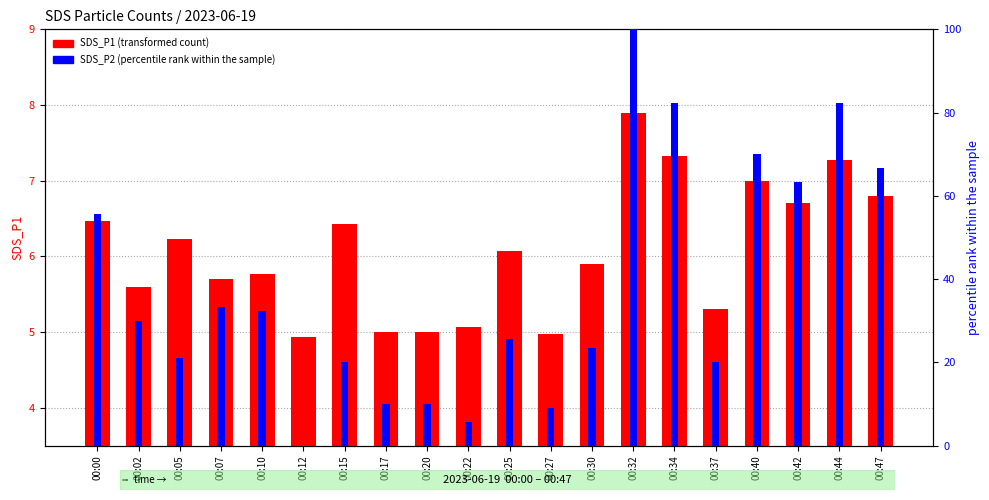

The SDS_P1 series shows 10.5 at 00:34. True or false?

False